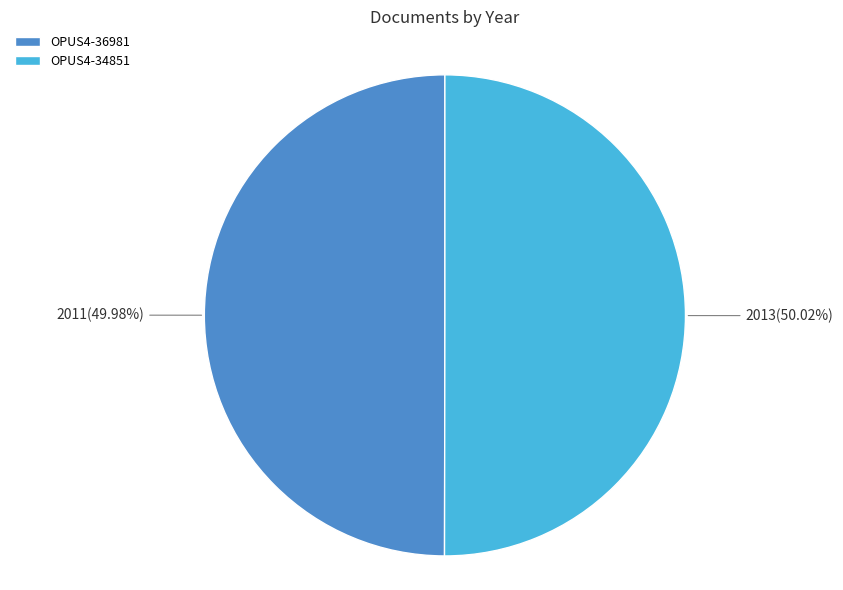

To the nearest percent, what is the combined percentage of OPUS4-34851 and OPUS4-36981?

100%